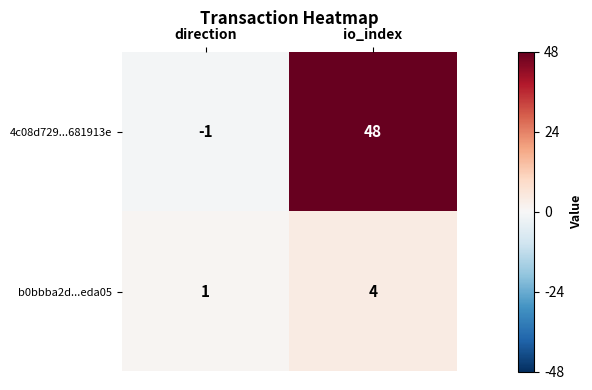

Reading right to left, list all the values displayed in this chart.

4c08d729...681913e: io_index=48	direction=-1
b0bbba2d...eda05: io_index=4	direction=1